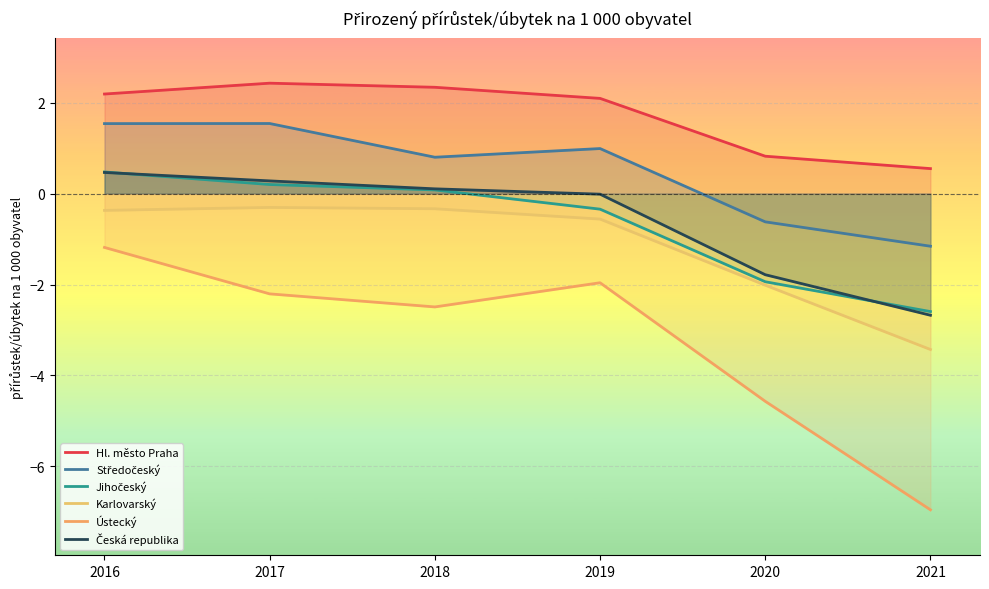

True or false: Jihočeský has more than 2 interior local peaks.

False